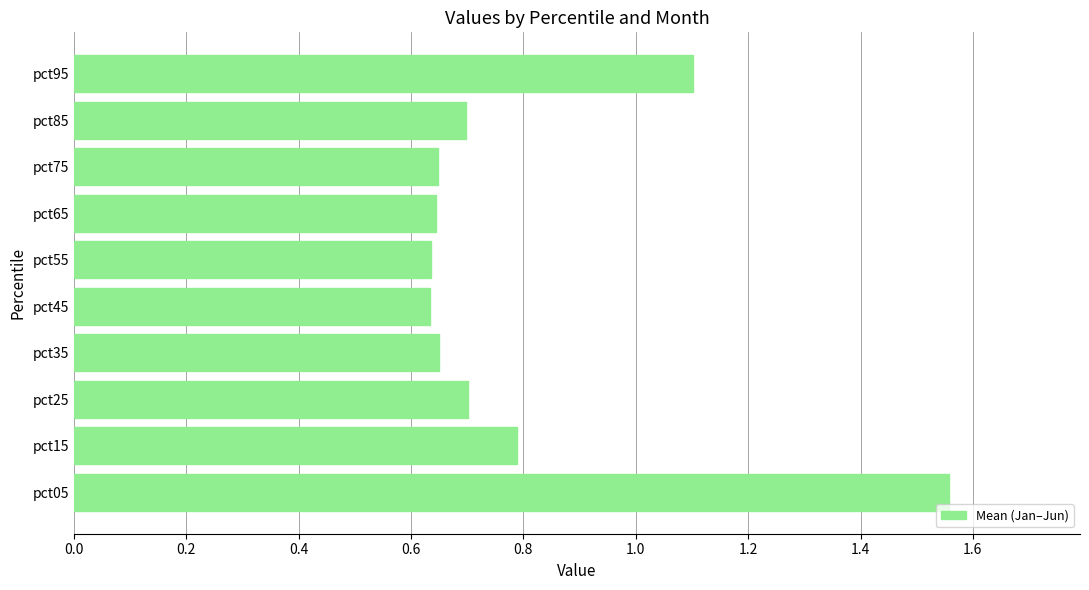

Is it true that the value at pct65 is 0.4?

False